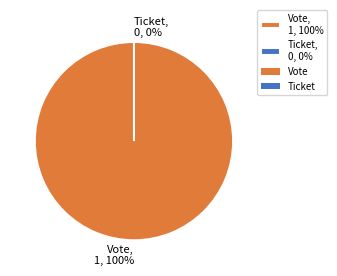

What percentage is the Vote slice, to the nearest percent?

100%